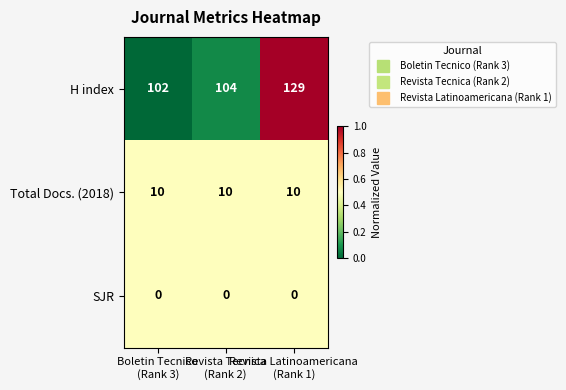

Rank the series by their maximum value, from lowest to highest.

SJR, Total Docs. (2018), H index